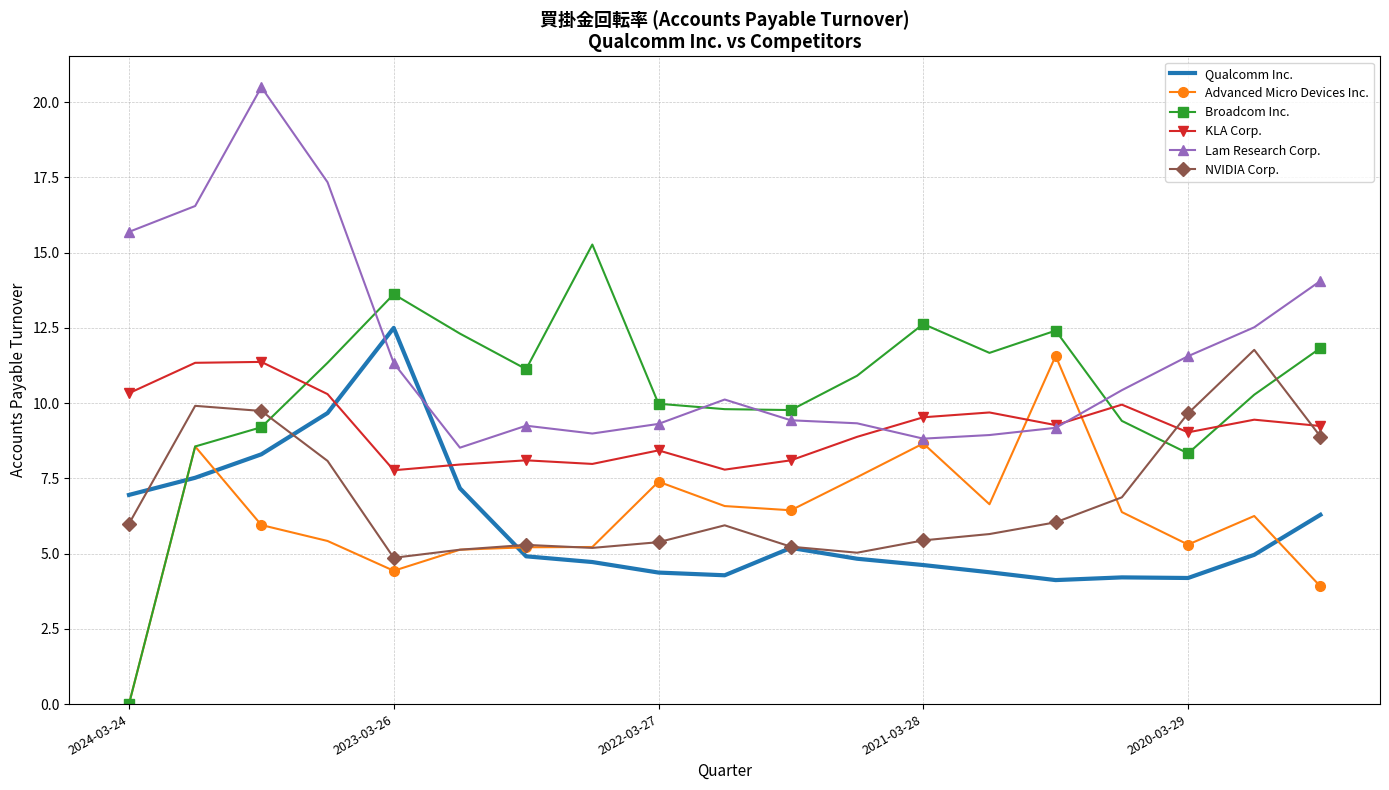

Which series has the largest range (max minus min)?

Broadcom Inc.